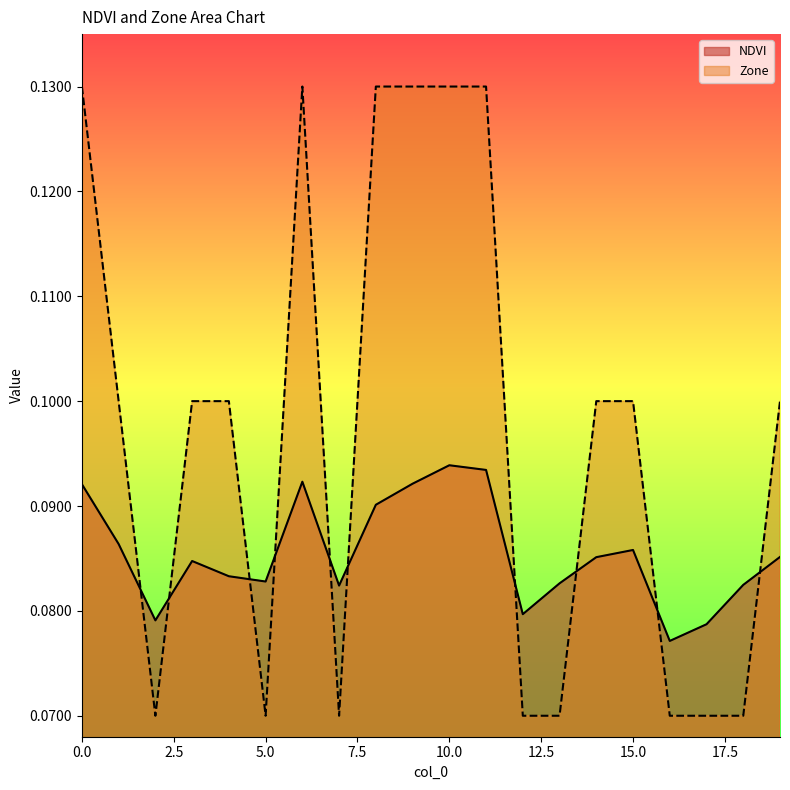

Count the NDVI values in the range 0 to 1.

20